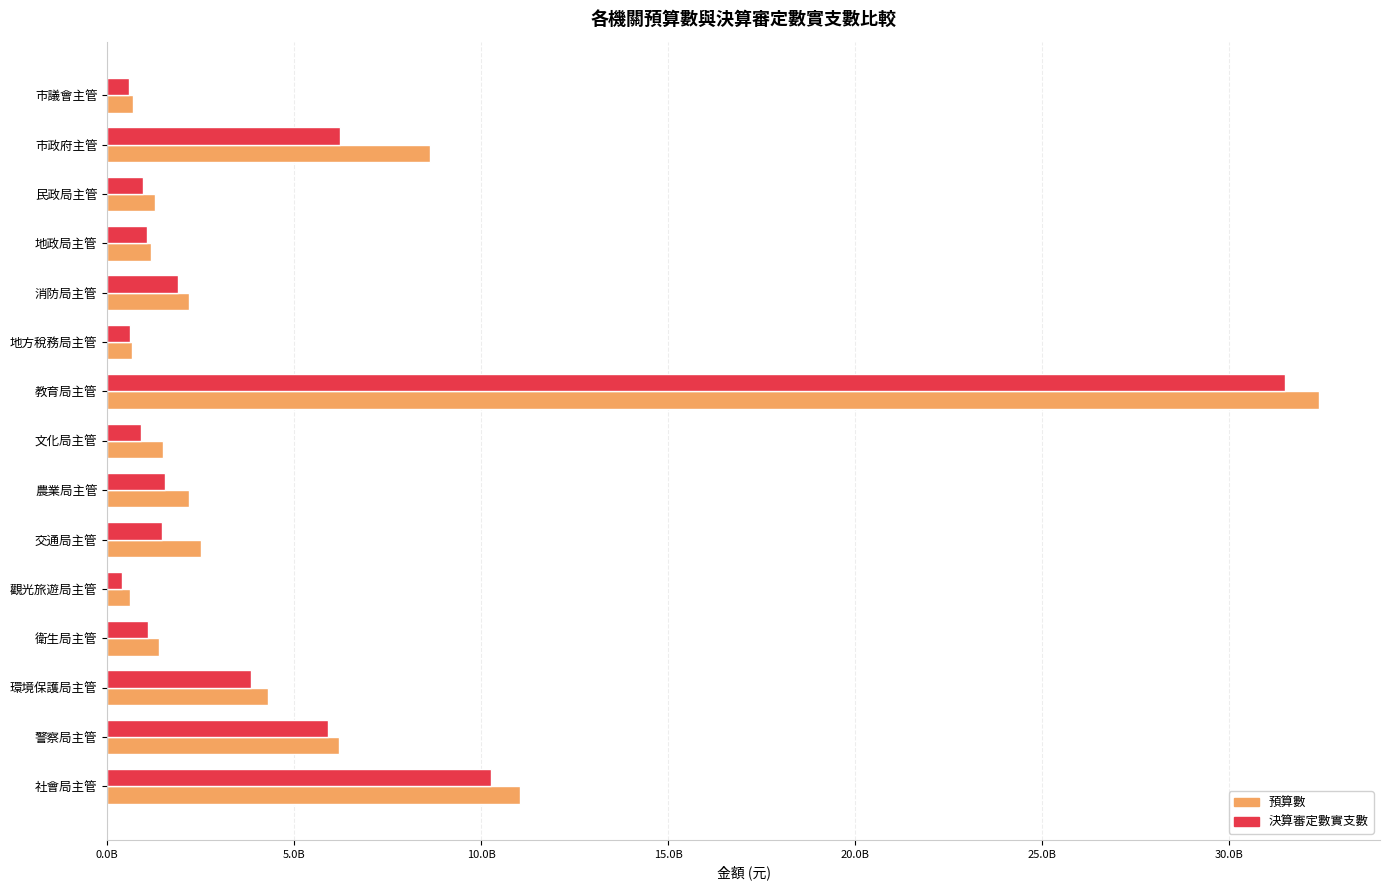

What are all the series names shown in the legend?

預算數, 決算審定數實支數